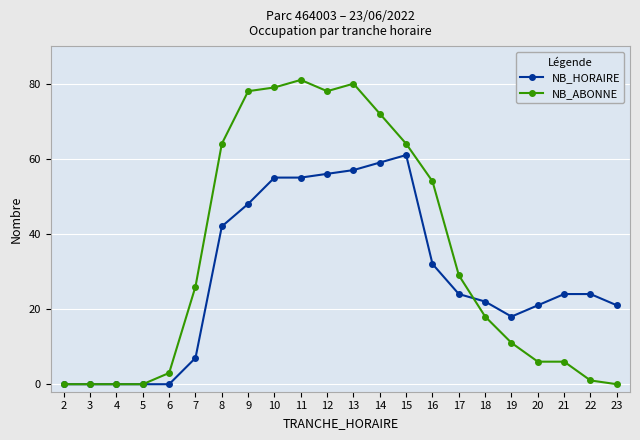

Is this an area chart (filled region under the line)?

No